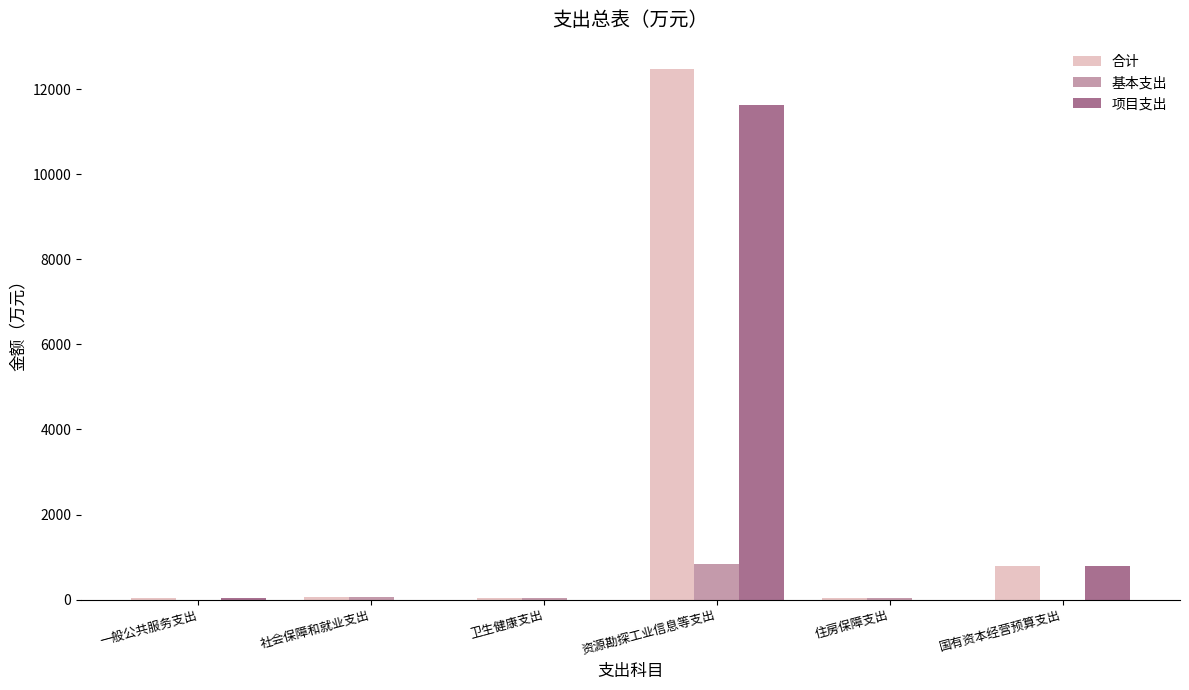

Between 资源勘探工业信息等支出 and 国有资本经营预算支出, which series saw the biggest shift?

合计